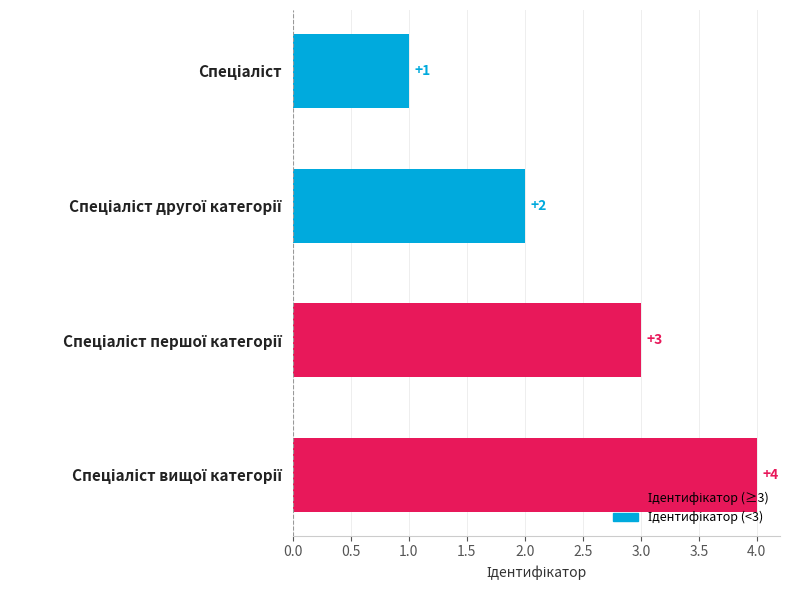

What is the value of the 3rd bar from the top?

3